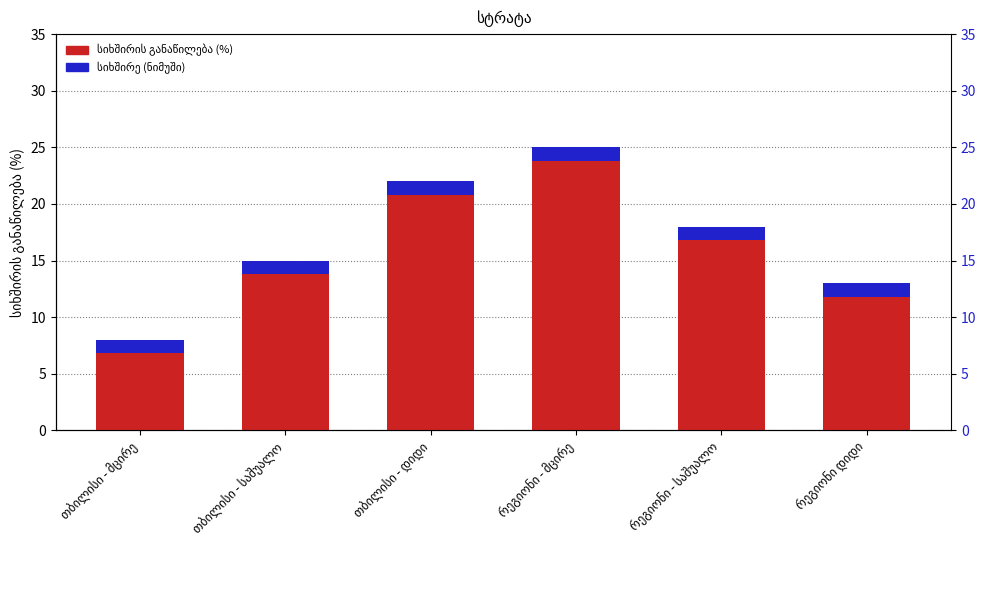

Rank the series at რეგიონი - საშუალო from lowest to highest value.

სიხშირე (ნიმუში), სიხშირის განაწილება (%)